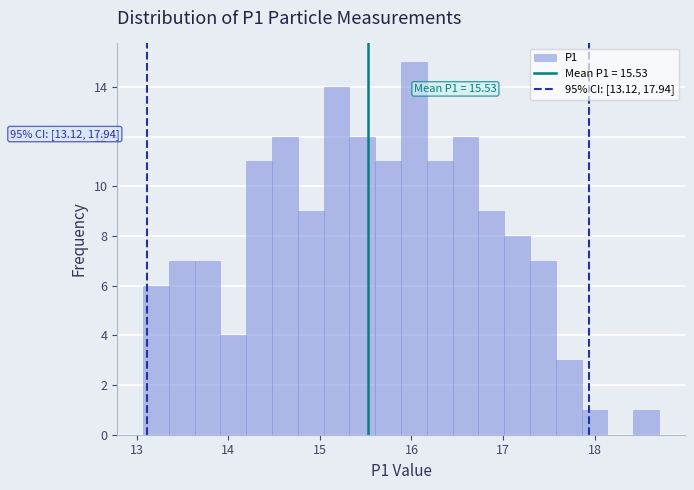

Around what value on the x-axis is the tallest bar? Give the approximate position of its centre, as read against the axis.

16.0